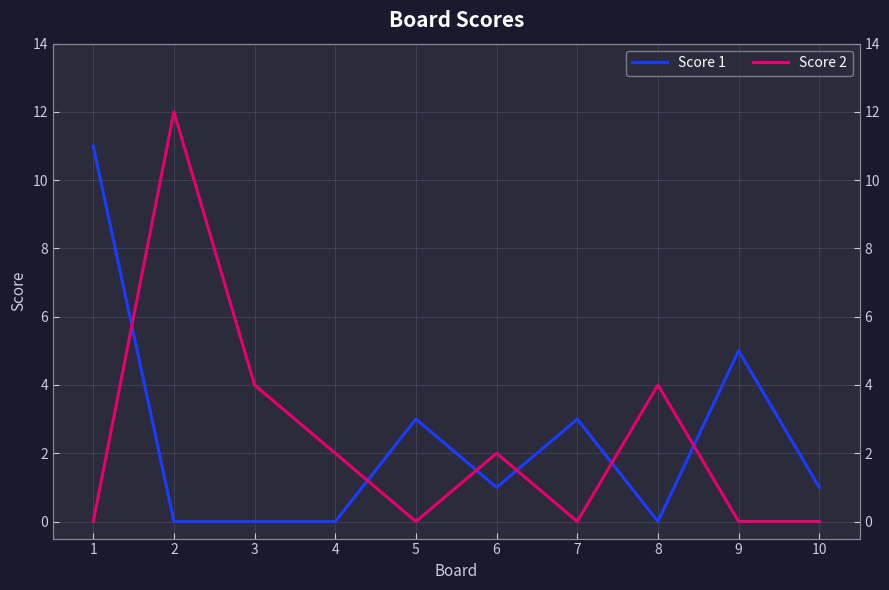

Which series has the largest total across all categories?

Score 1